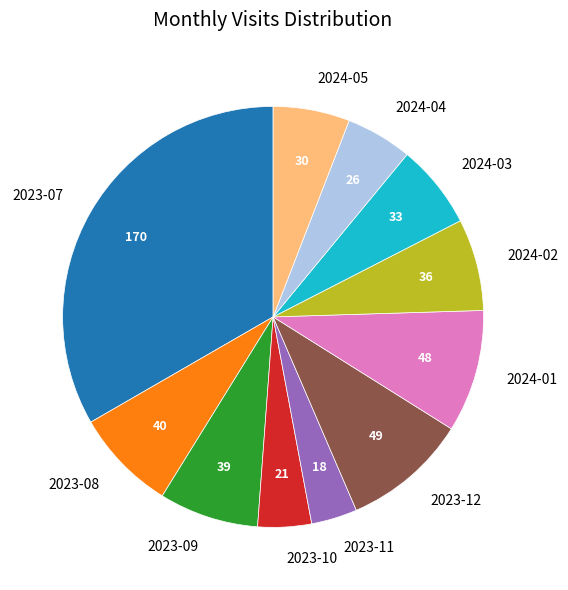

Is there a majority slice in this chart?

No